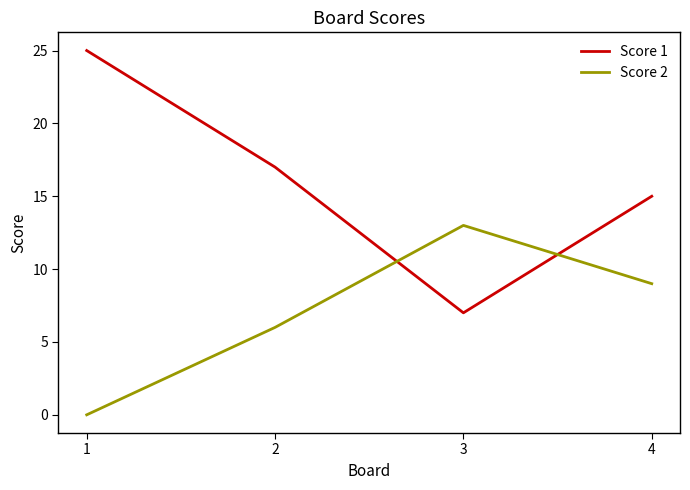

True or false: Score 2 has more than 0 interior local peaks.

True